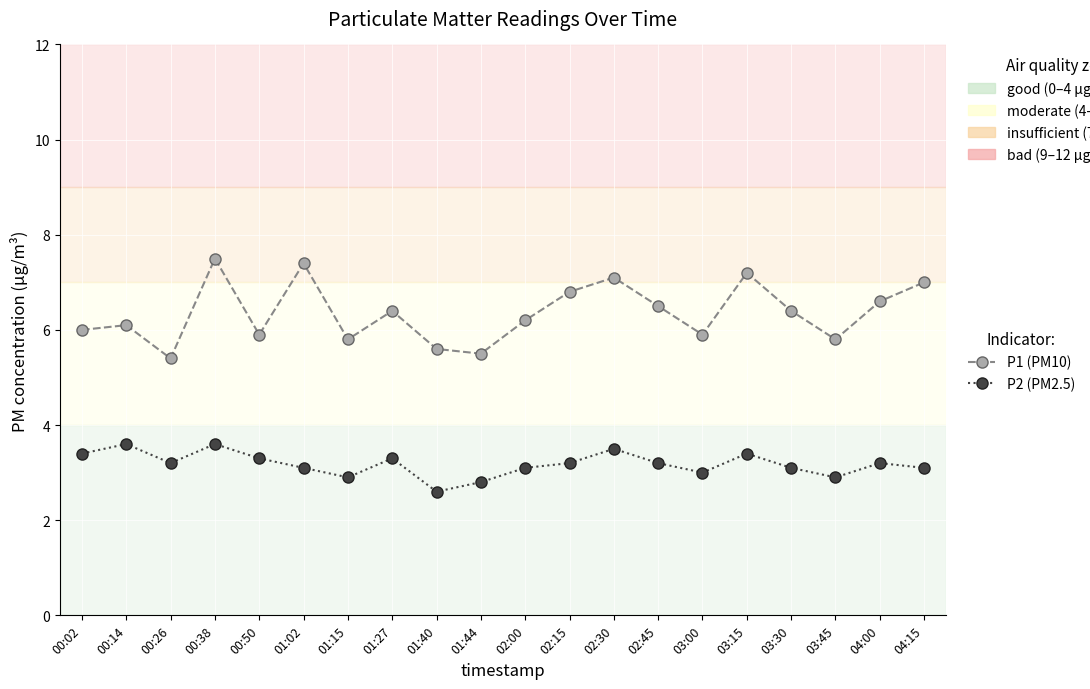

At which label is P2 (PM2.5) closest to 3?

03:00